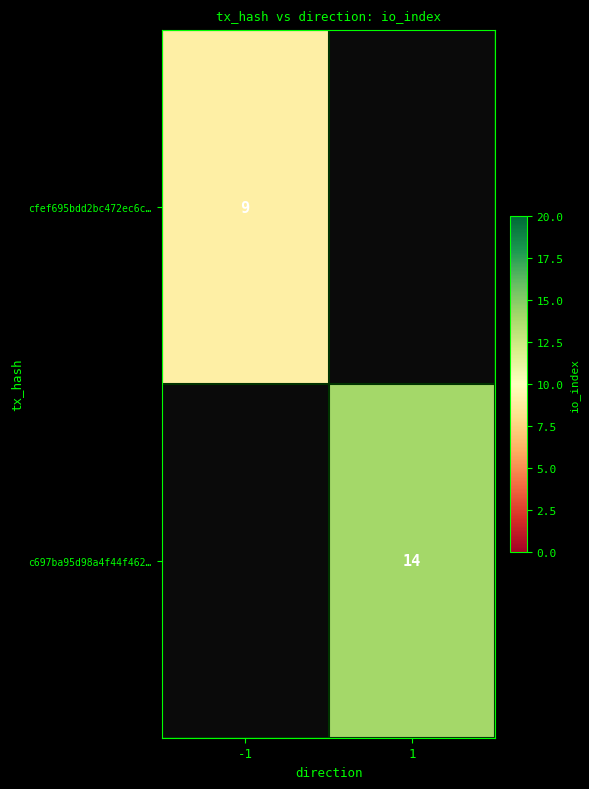

True or false: c697ba95d98a4f44f462… has a value of 10 at 1.

False